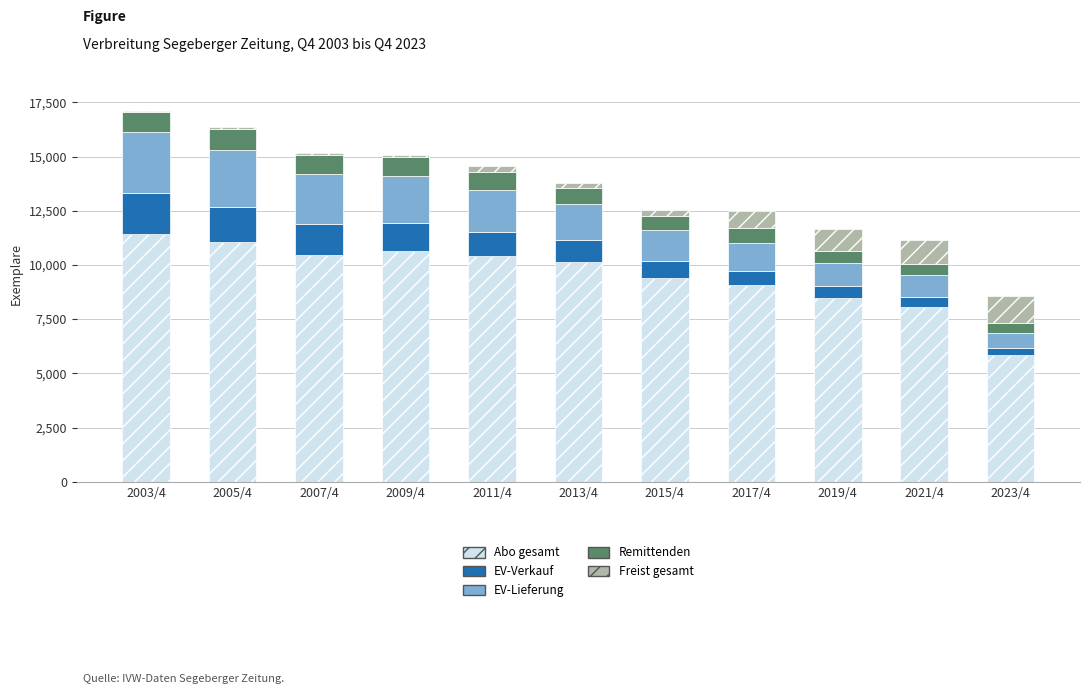

At 2005/4, list the series in order from smallest to largest.

Freist gesamt, Remittenden, EV-Verkauf, EV-Lieferung, Abo gesamt